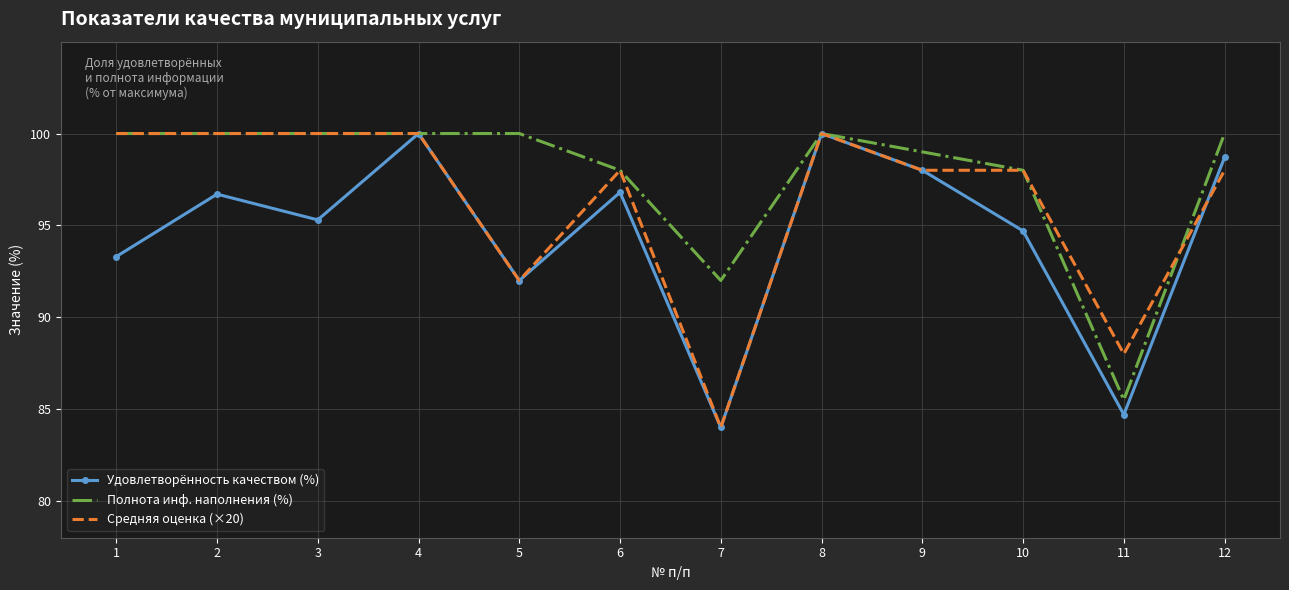

Rank the series by their average value, from highest to lowest.

Полнота инф. наполнения (%), Средняя оценка (×20), Удовлетворённость качеством (%)